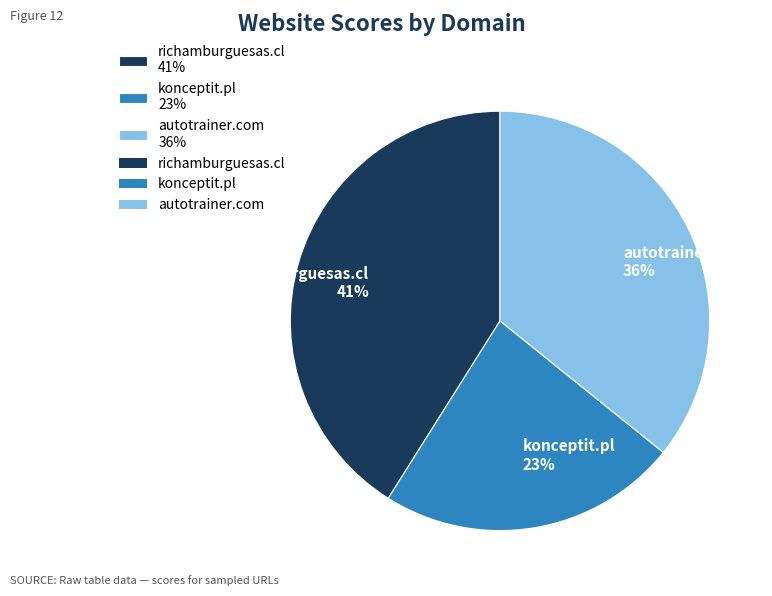

Rank the categories by value from highest to lowest.

richamburguesas.cl, autotrainer.com, konceptit.pl